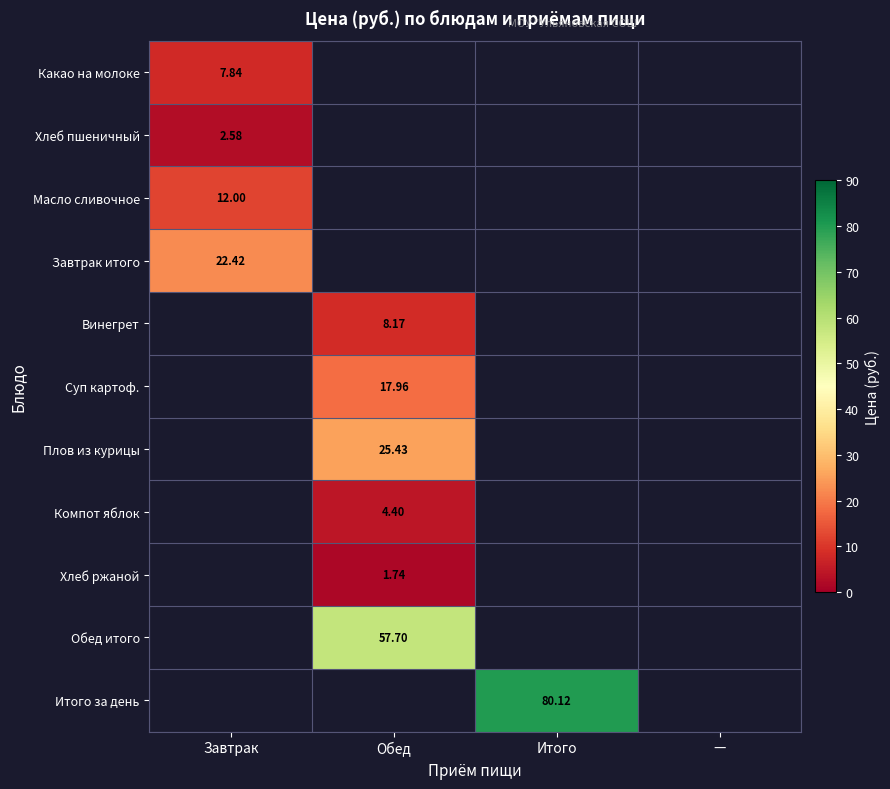

Where is Хлеб пшеничный nearest to the value 2?

Завтрак